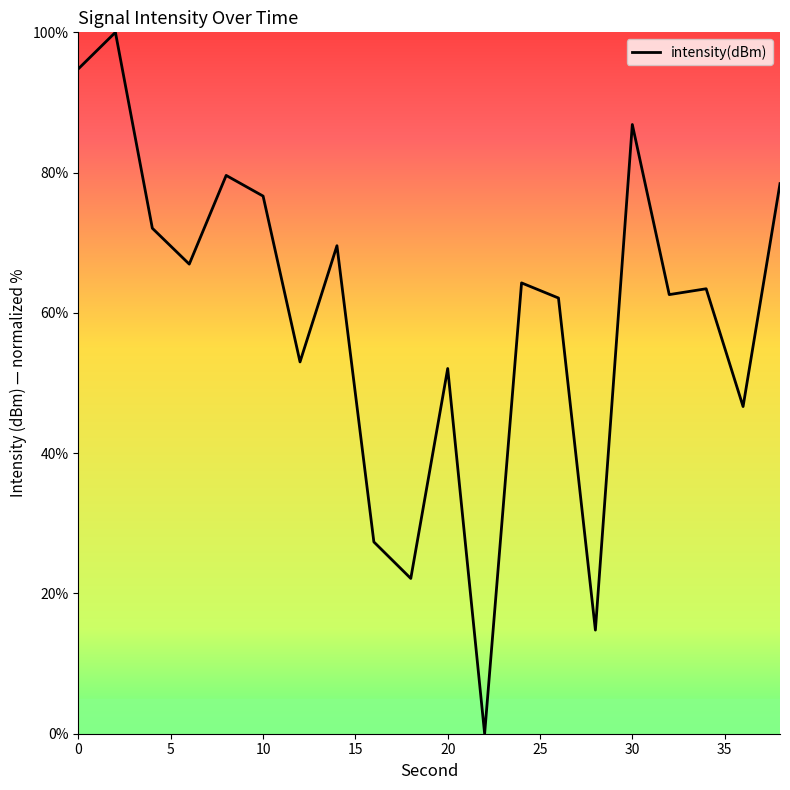

Reading left to right, list all the values displayed in this chart.

94.8	100.0	72.1	67.0	79.6	76.7	53.0	69.6	27.3	22.1	52.1	0.0	64.3	62.1	14.8	86.9	62.6	63.4	46.6	78.4